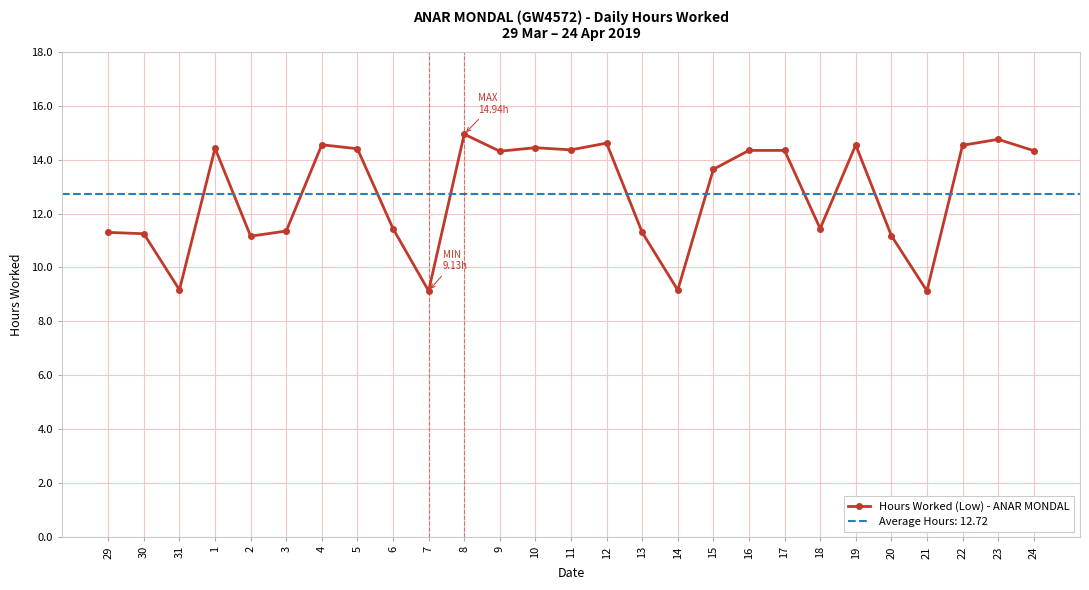

The chart shows a value of 14.8 at 23. True or false?

True